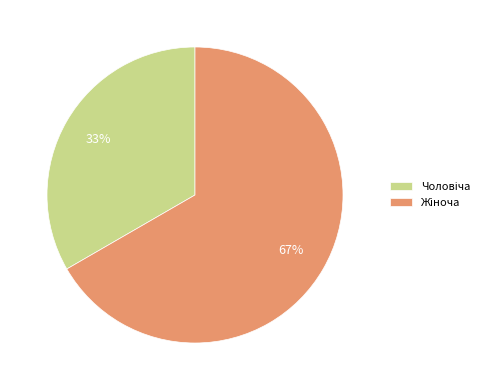

To the nearest percent, what is the average slice percentage?

50%